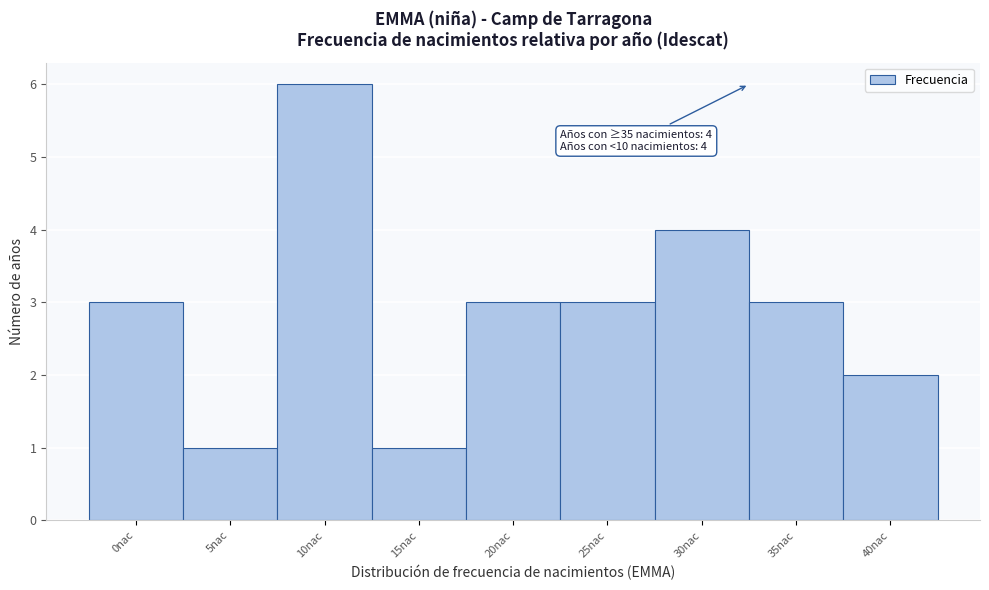

Reading left to right, list all the values displayed in this chart.

0nac=3	5nac=1	10nac=6	15nac=1	20nac=3	25nac=3	30nac=4	35nac=3	40nac=2